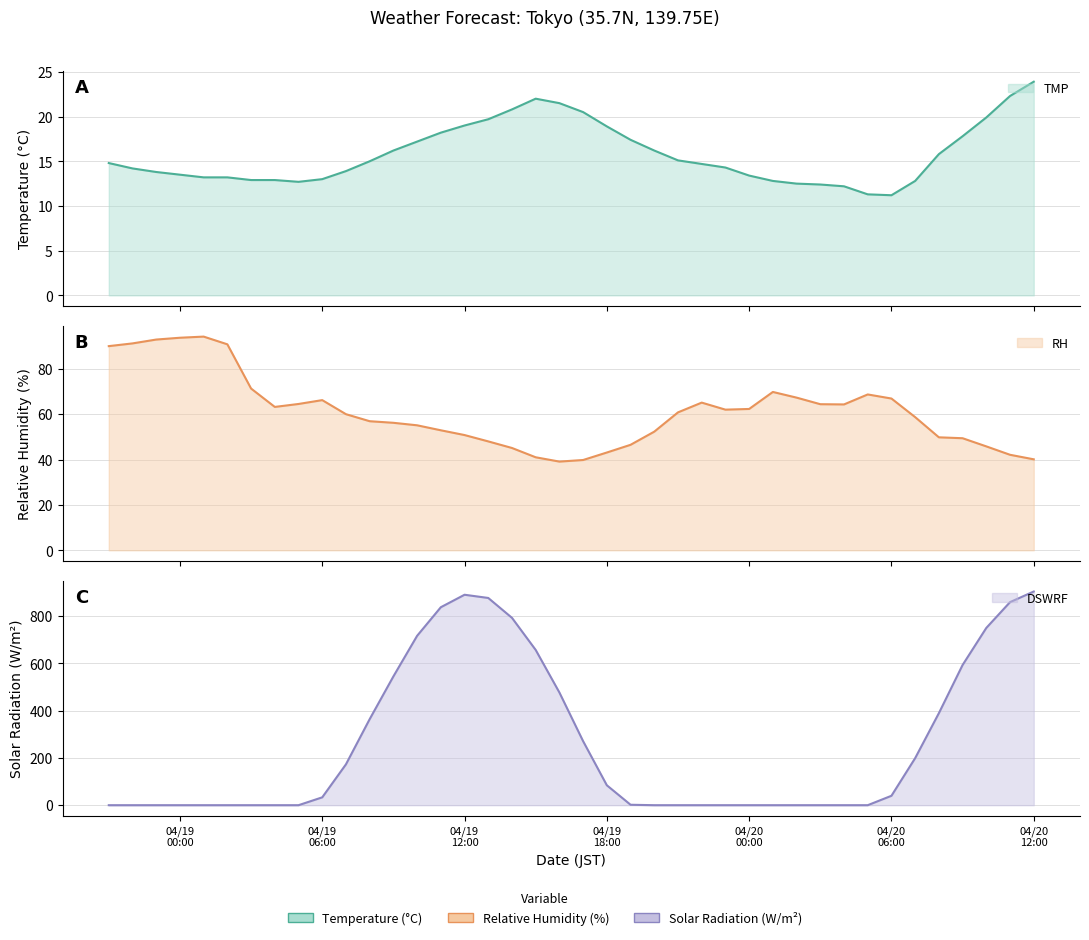

What is the value of the RH point at the 34th from the left?

66.9